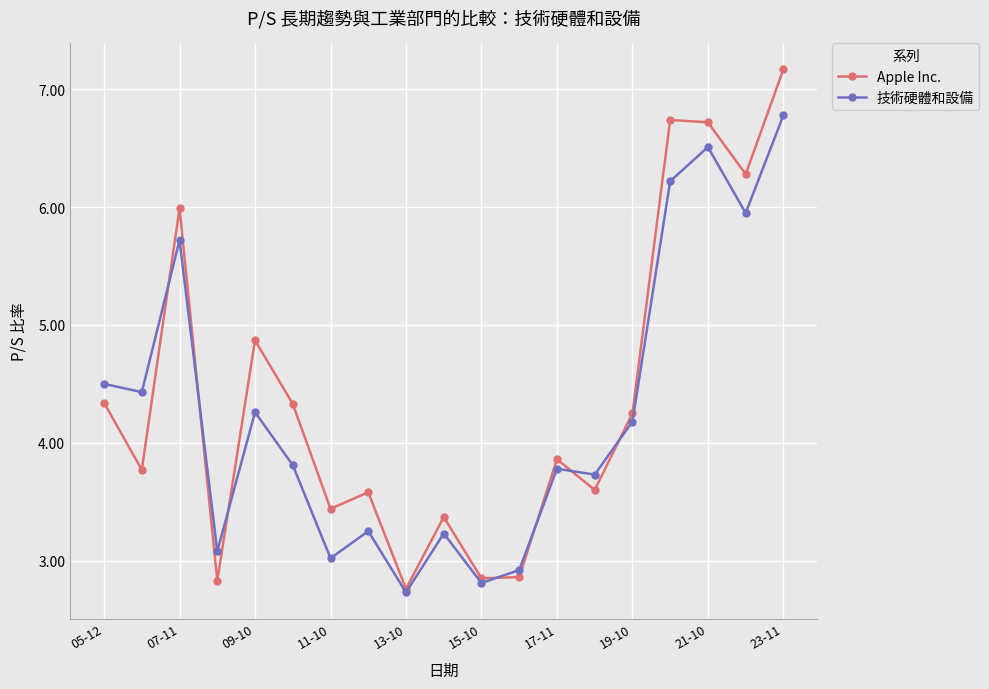

What is the average value of the 技術硬體和設備 series?

4.3